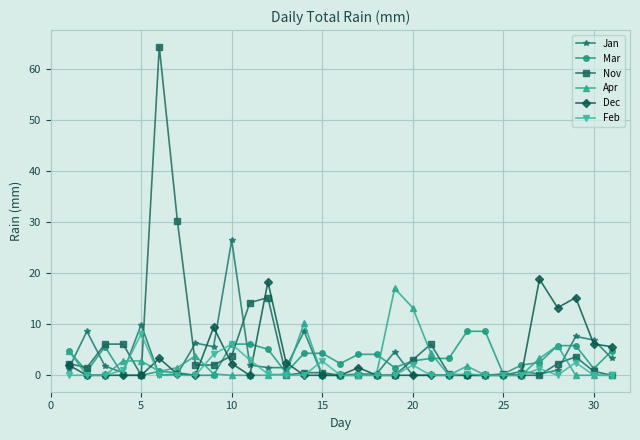

Which series has the largest range (max minus min)?

Nov